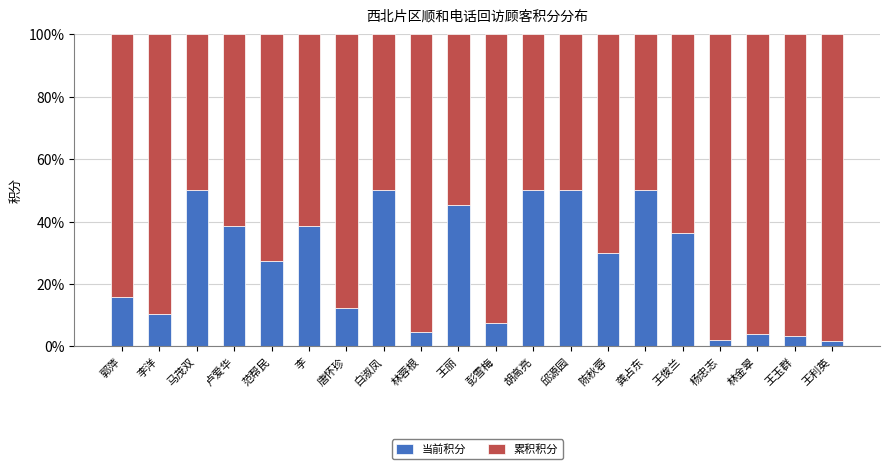

What are all the series names shown in the legend?

当前积分, 累积积分